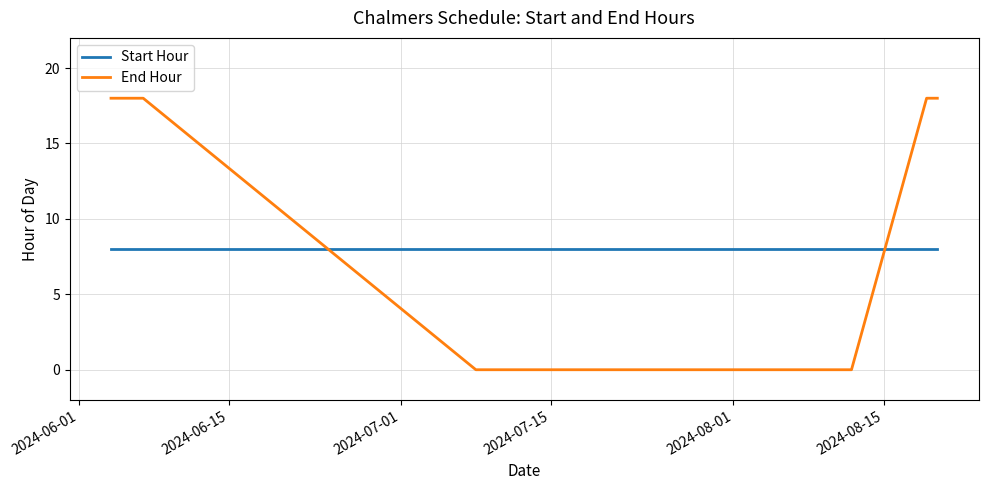

Which series has the largest range (max minus min)?

End Hour